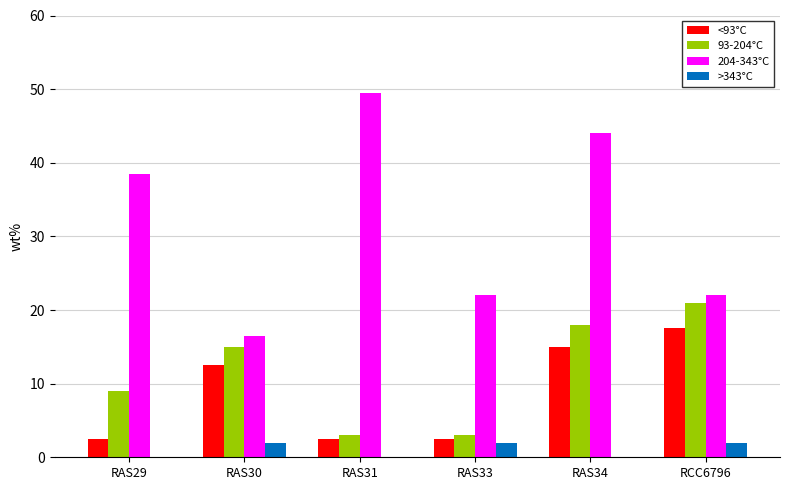

Which series has the largest total across all categories?

204-343°C